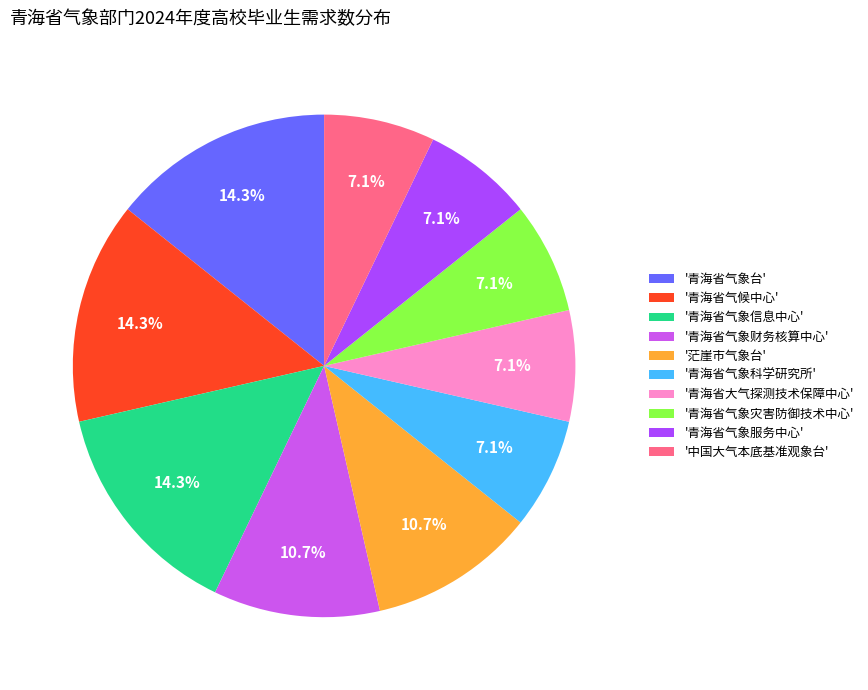

Between '中国大气本底基准观象台' and '青海省气候中心', which is larger?

'青海省气候中心'